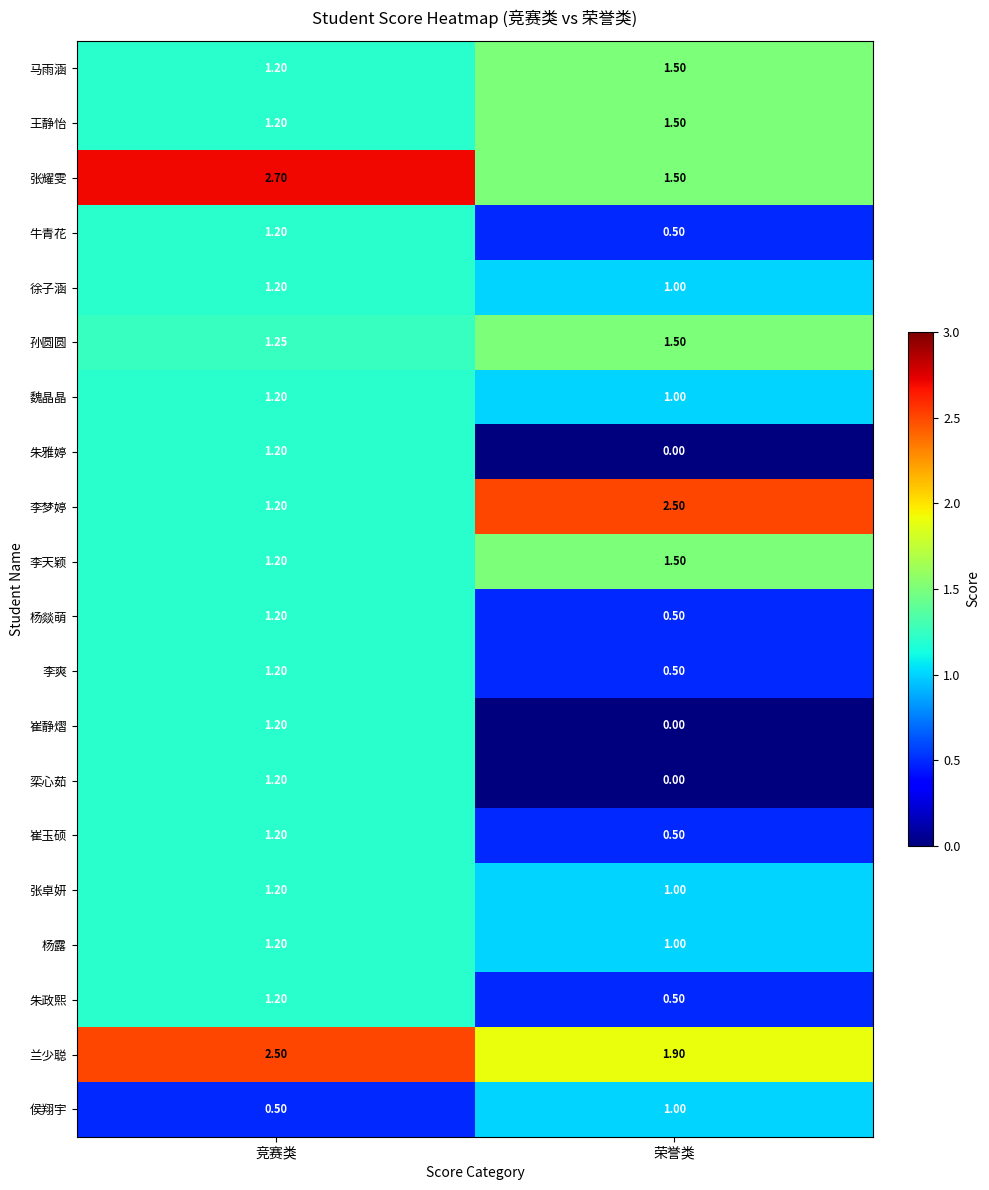

What is the total value across all series at 荣誉类?

19.4